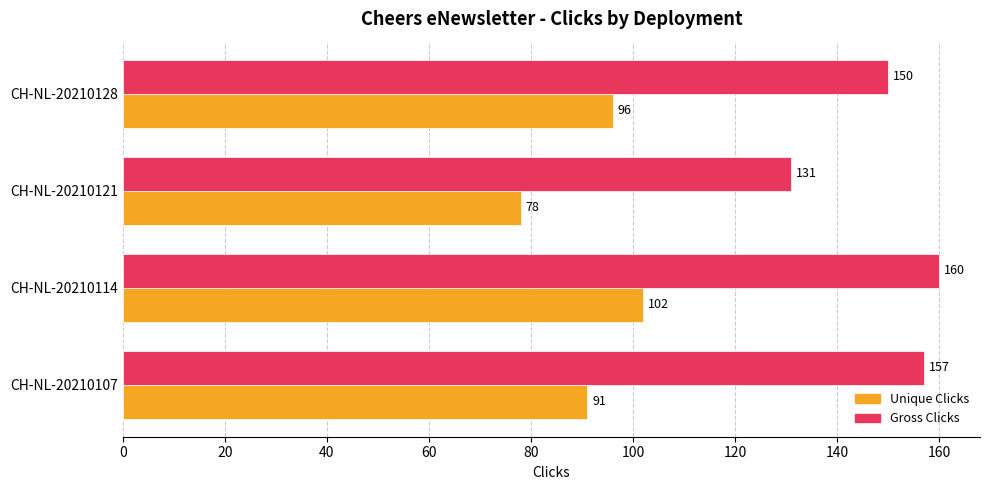

At how many categories does at least one series exceed 116?

4